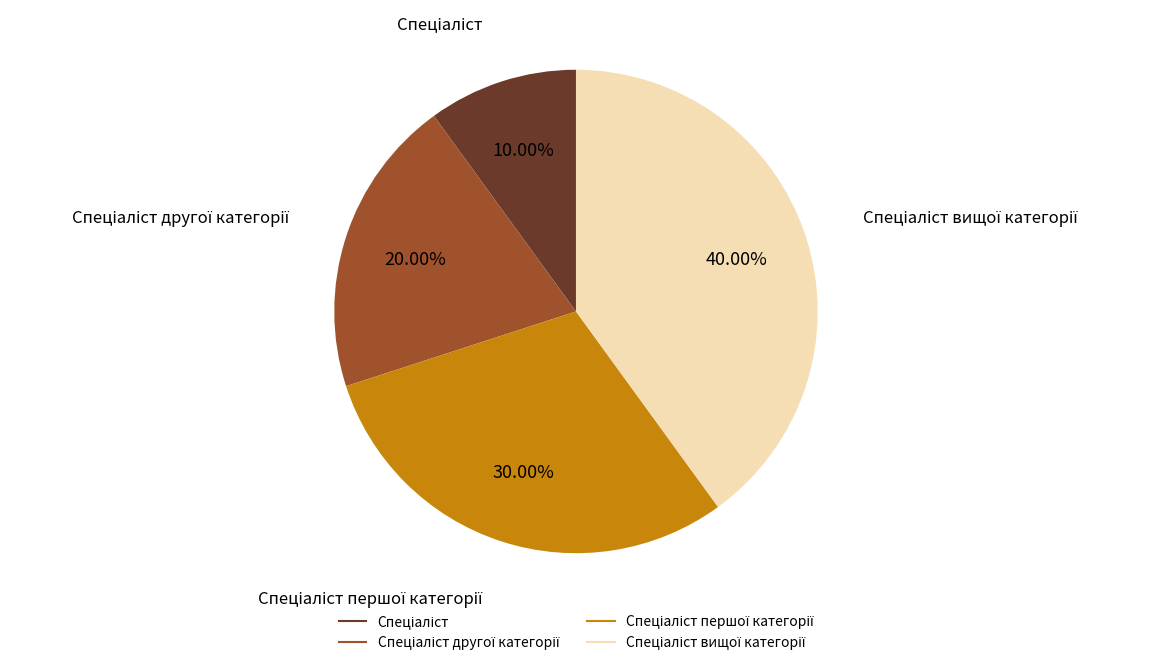

Is there any slice that represents more than half of the pie?

No